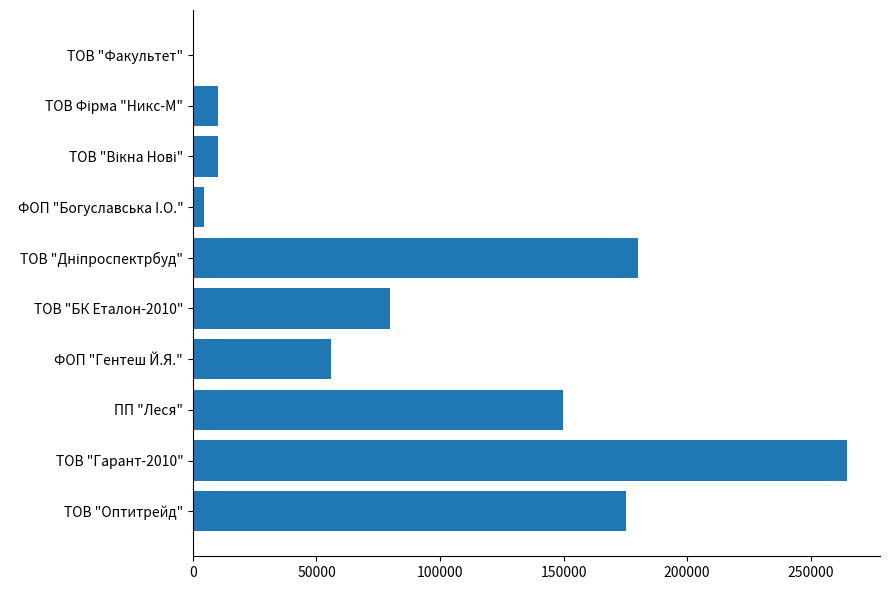

What is the greatest value displayed?

264874.0